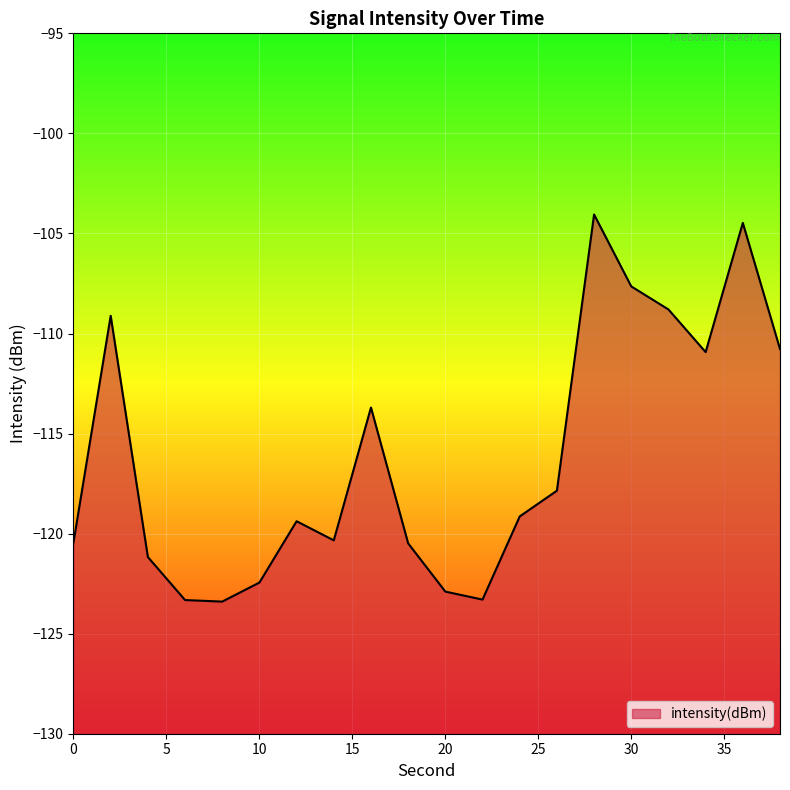

Where is the first local minimum?

8